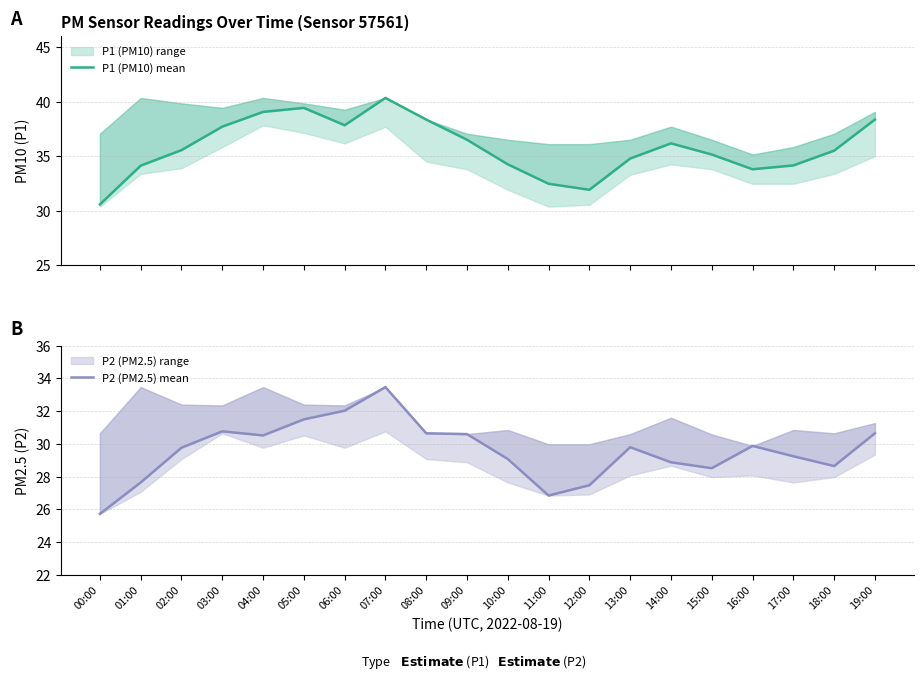

What is the sum of the P1 (PM10) mean values at 11:00 and 09:00?

69.0